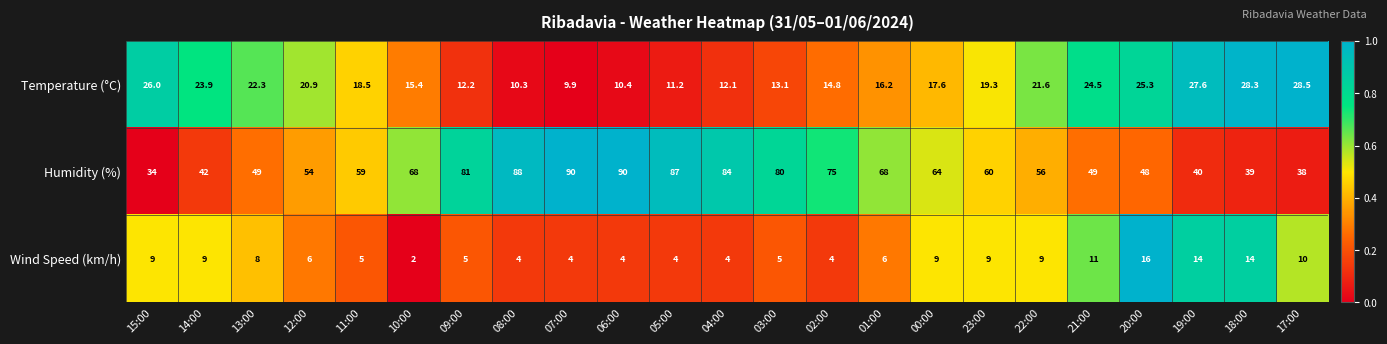

How many data points does each series have?

23